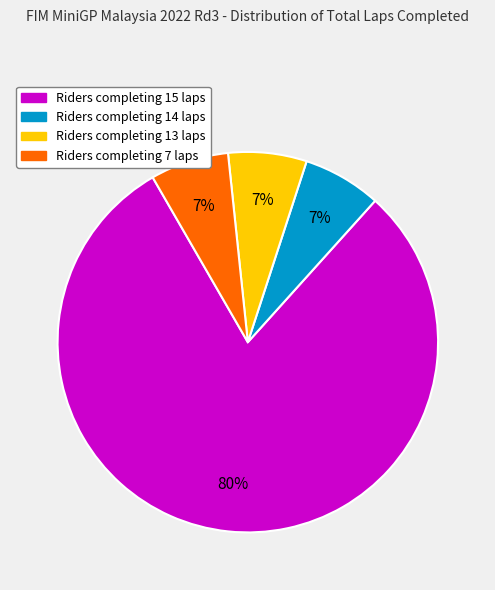

How many slices are in this pie chart?

4